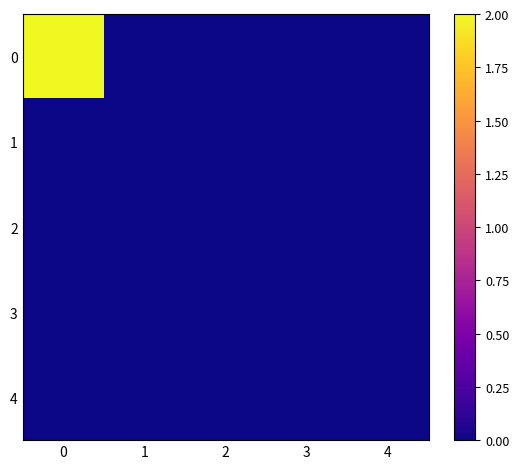

At how many categories does at least one series exceed 1?

1